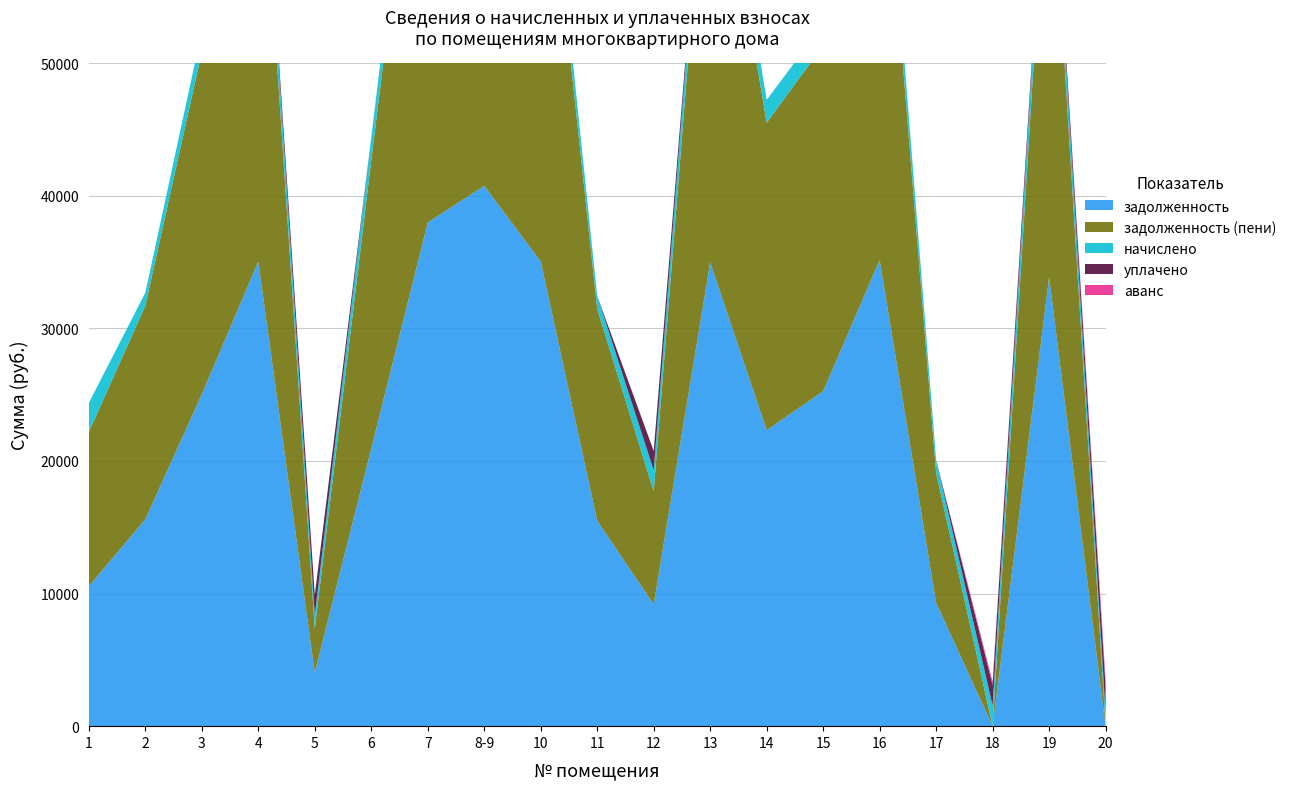

Reading right to left, list all the values displayed in this chart.

задолженность: 0.0	33865.3	0.0	9308.7	35161.0	25266.5	22323.8	34984.3	9185.7	15489.7	35043.2	40756.1	37988.0	20946.9	4029.1	35043.2	25030.9	15607.5	10549.8
задолженность (пени): 0.0	34934.8	0.1	9797.8	36271.4	26064.5	23186.9	36089.2	8529.5	15978.8	36149.9	42043.2	39187.7	21731.8	3334.4	36149.9	25821.4	16100.4	11641.6
начислено: 993.2	2139.0	1547.5	978.4	2220.8	1595.9	1726.1	2209.7	1588.4	978.4	2213.4	2574.2	2399.4	1733.6	989.5	2213.4	1581.0	985.8	2183.6
уплачено: 1988.0	0.0	1547.5	0.0	0.0	0.0	0.0	0.0	1450.4	0.0	0.0	0.0	0.0	0.0	1528.2	0.0	0.0	0.0	0.0
аванс: 497.1	0.0	257.8	0.0	0.0	0.0	0.0	0.0	0.0	0.0	0.0	0.0	0.0	0.0	0.0	0.0	0.0	0.0	0.0